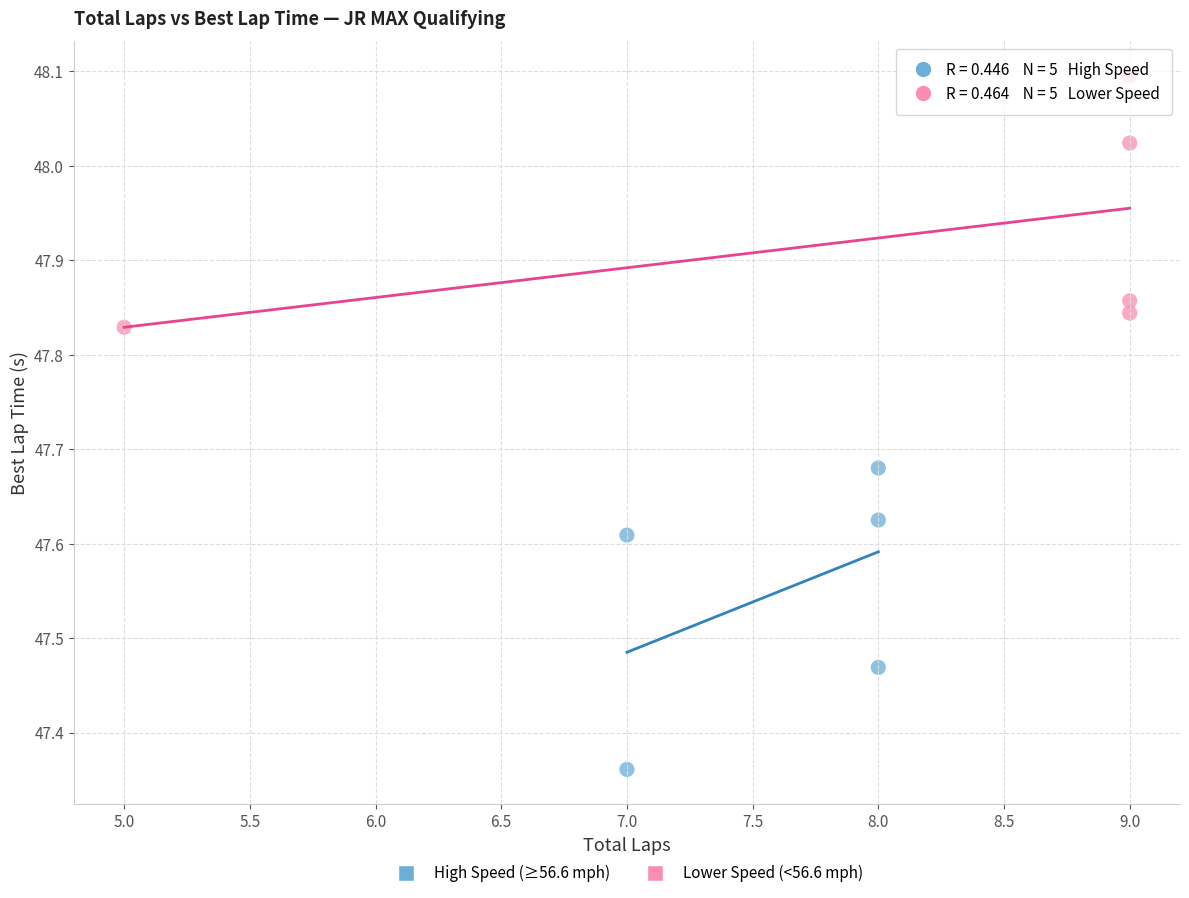

Which series has the largest Y range (max minus min)?

High Speed (≥56.6 mph)